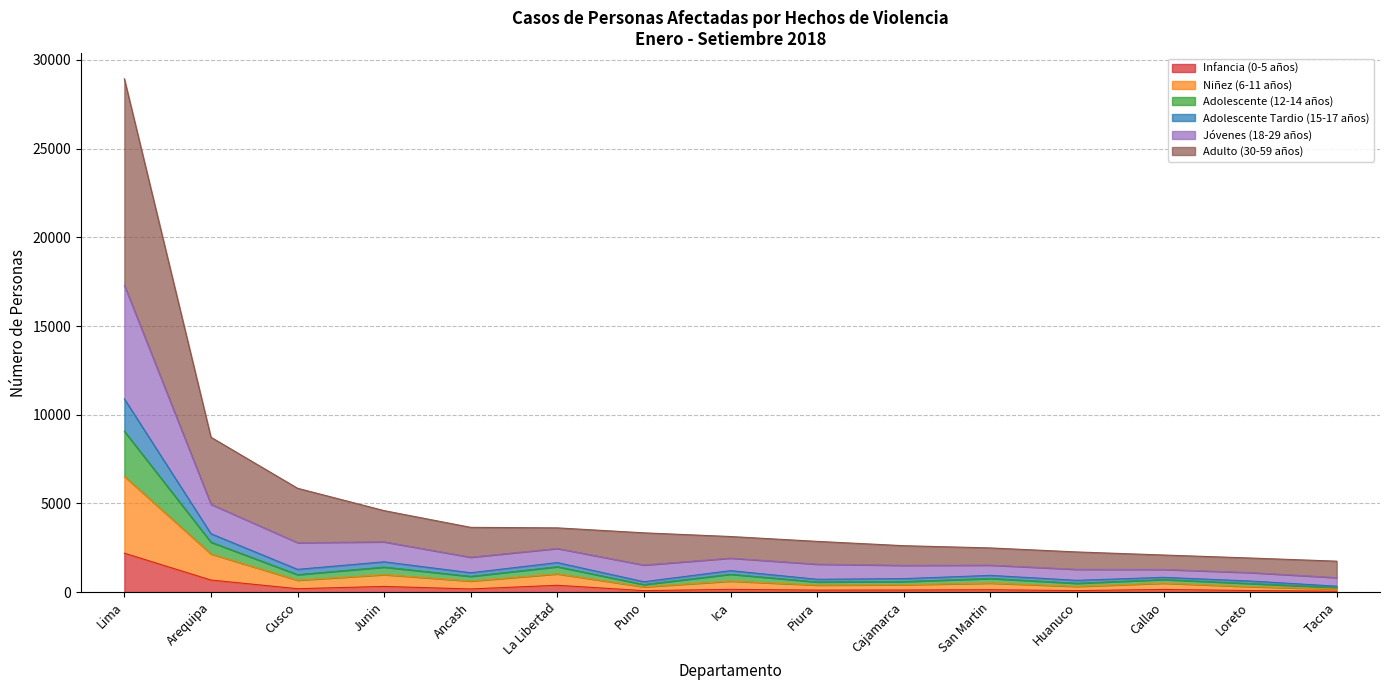

What is the label of the 7th point from the left?

Puno